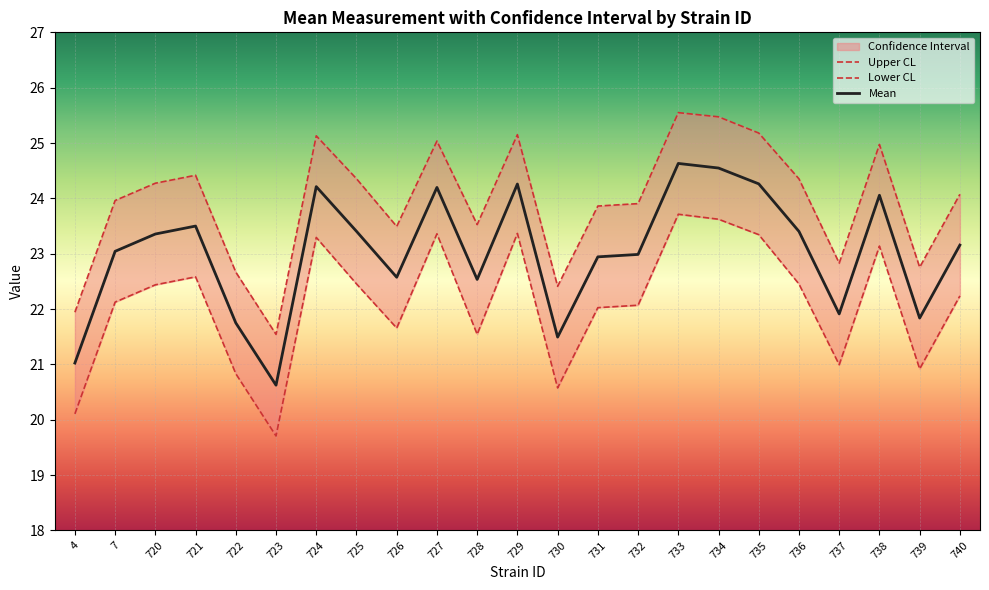

True or false: mean has a value of 24.1 at 738.

True